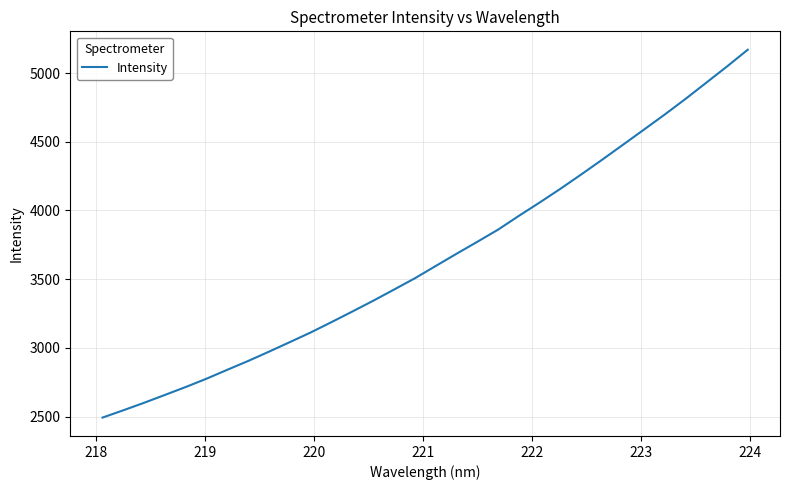

What is the average value?

3651.5